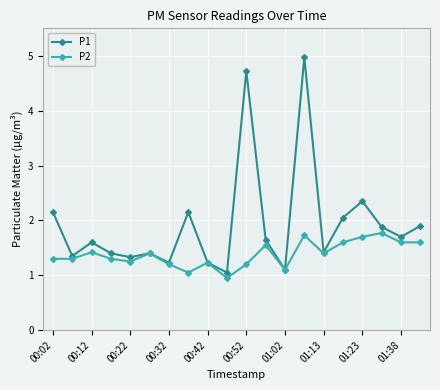

True or false: P1 has more than 0 interior local peaks.

True